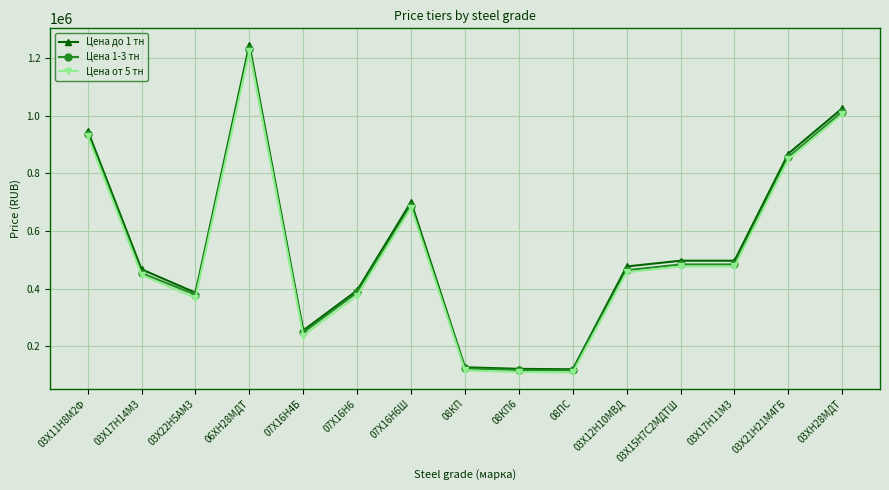

At which category does Цена до 1 тн reach its first local peak?

06ХН28МДТ